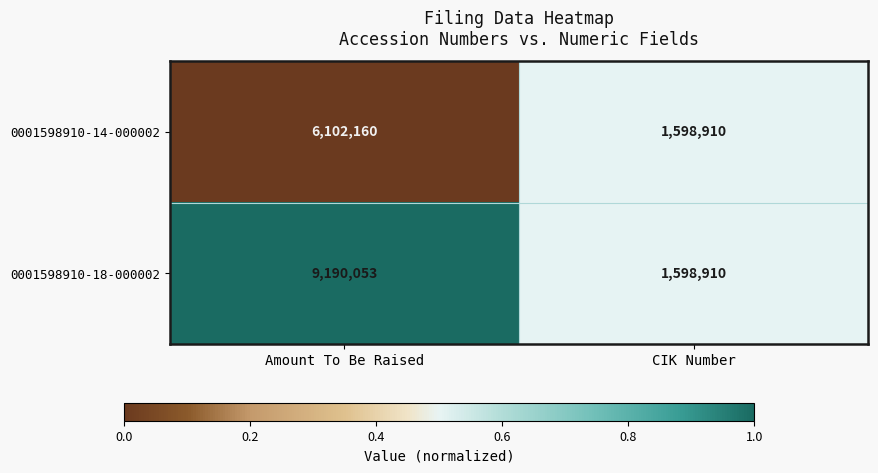

At which category is the sum across all series the highest?

Amount To Be Raised